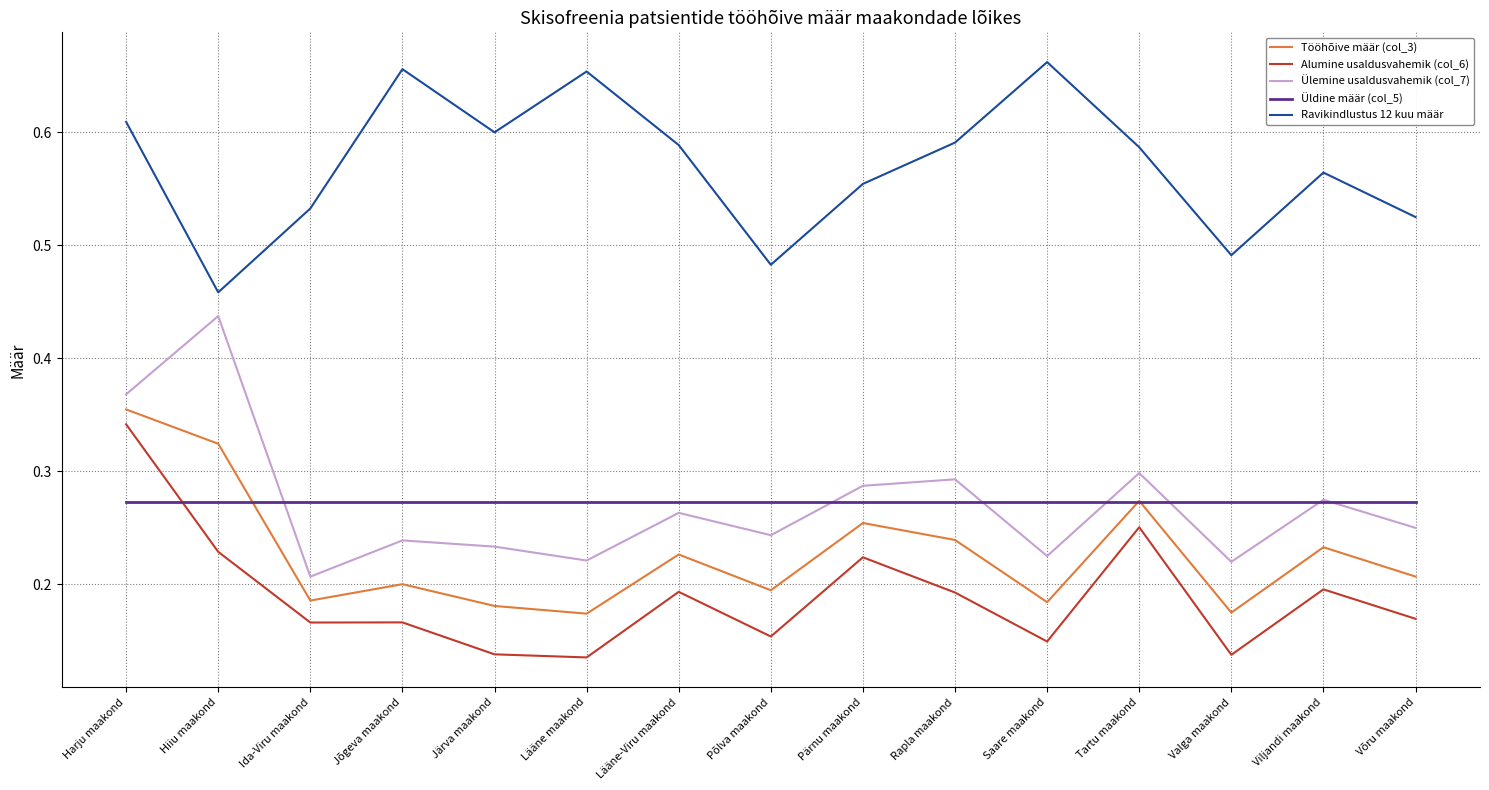

Which series changed the most between Jõgeva maakond and Rapla maakond?

Ravikindlustus 12 kuu määr